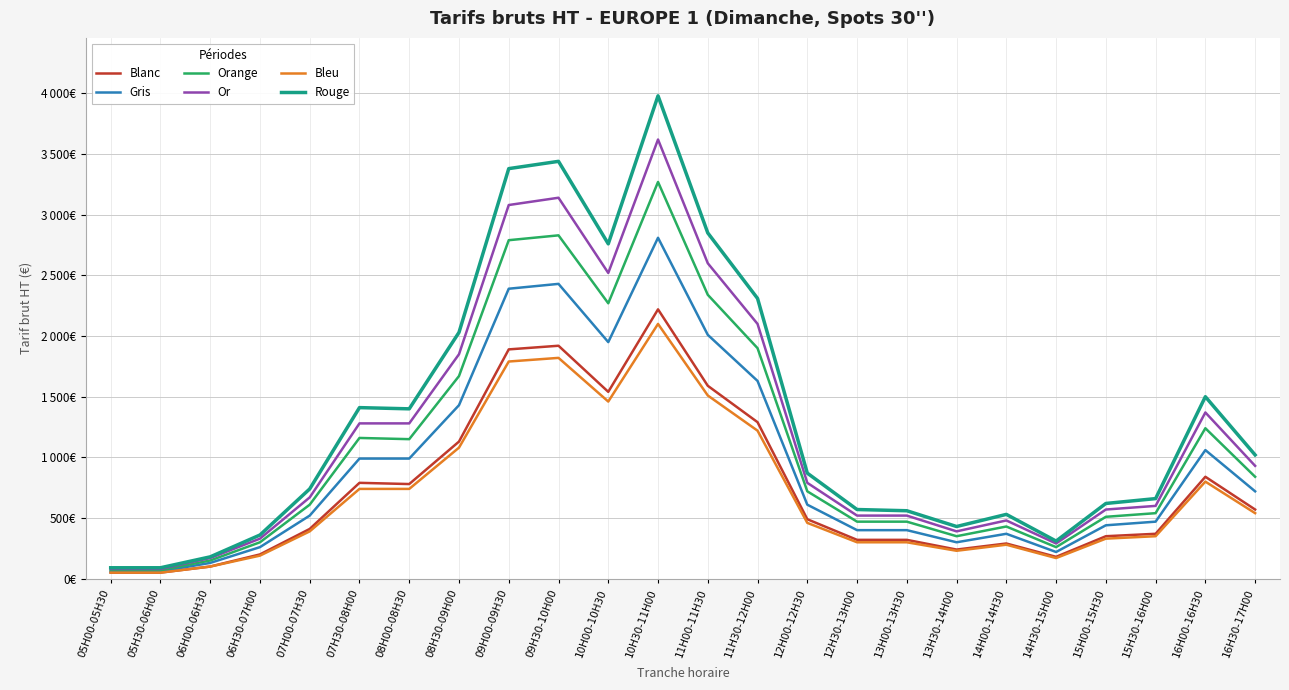

Is this an area chart (filled region under the line)?

No